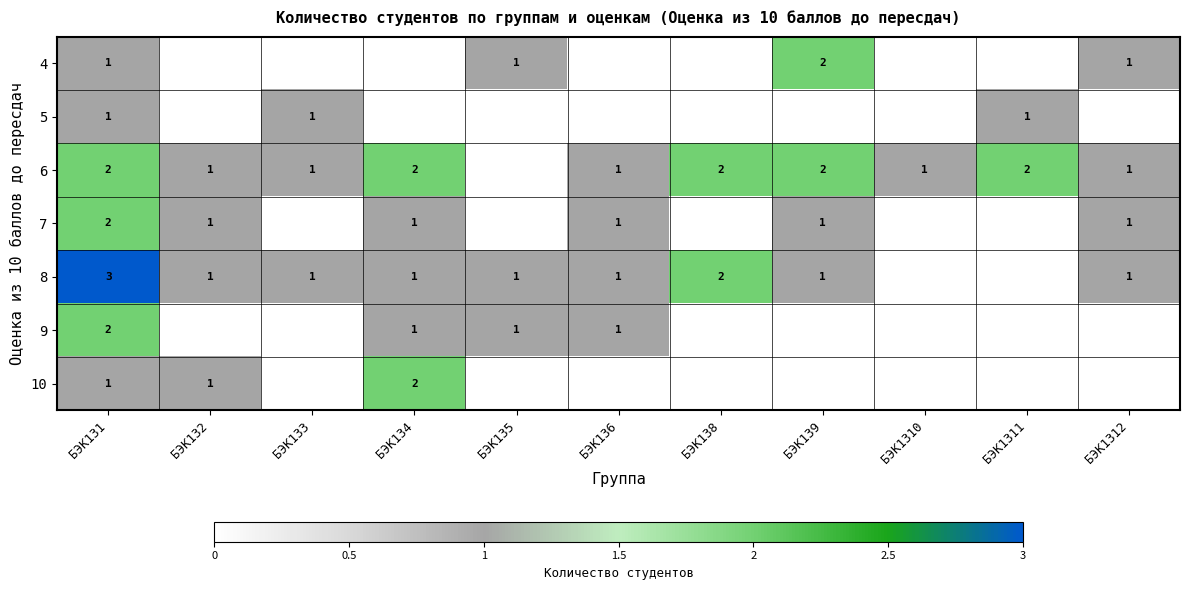

Is it true that 6 equals 2 at БЭК1311?

True